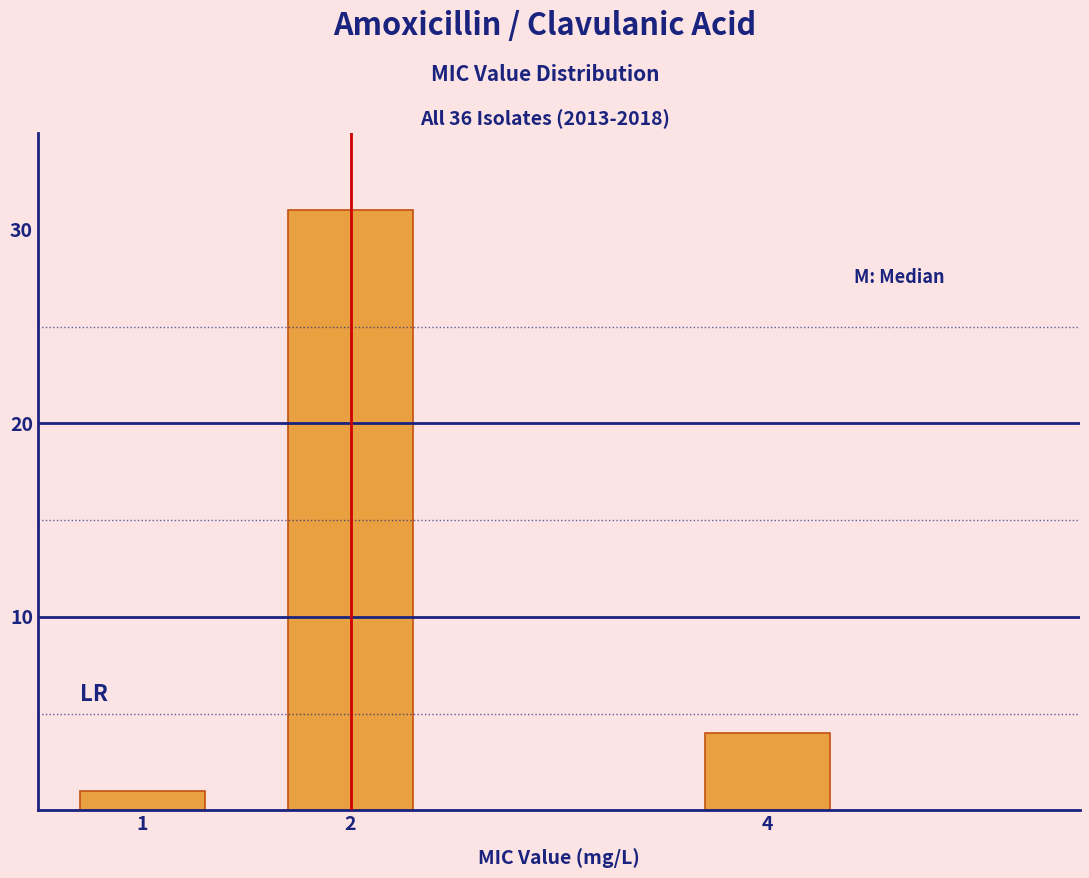

Reading left to right, transcribe all the data shown in this chart.

1	31	4